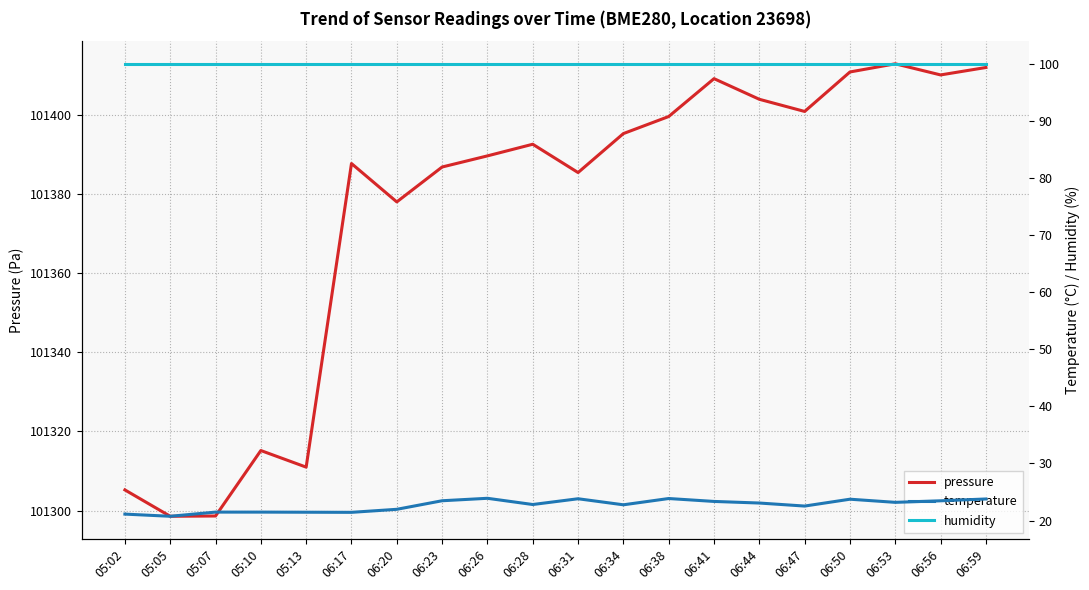

How many values in the temperature series are below 23?

10